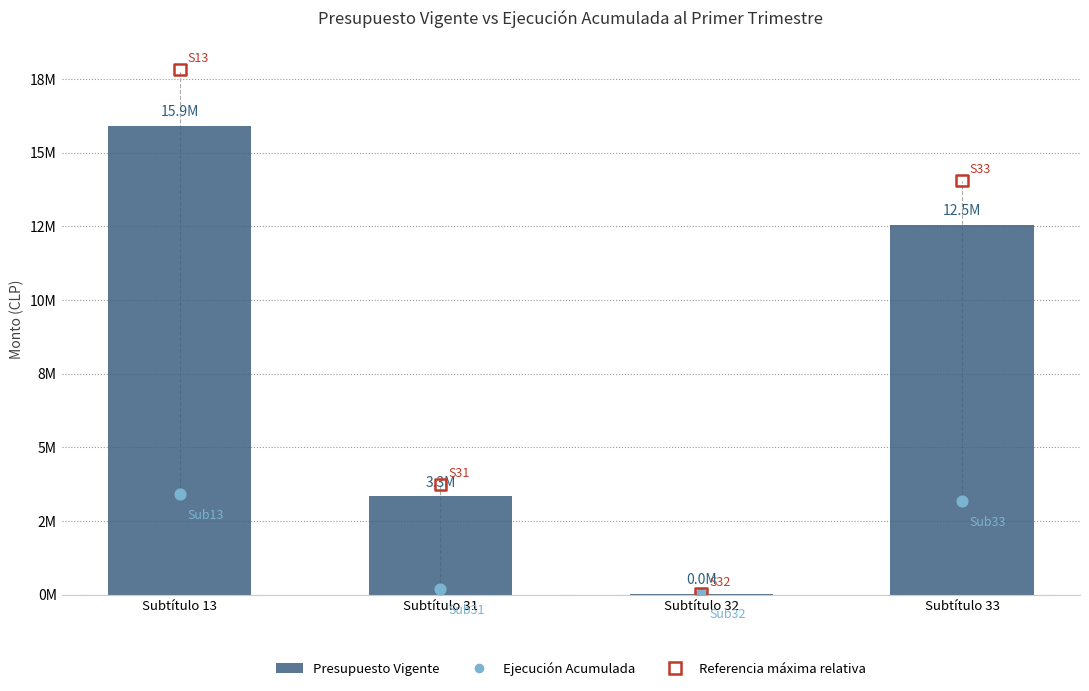

What is the total value across all series at Subtítulo 32?

89914.0